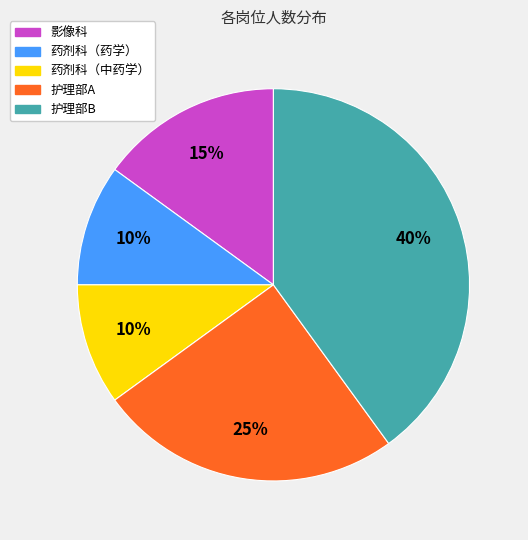

Approximately how many times larger is the value at 药剂科（中药学） compared to 药剂科（药学）?

1.0